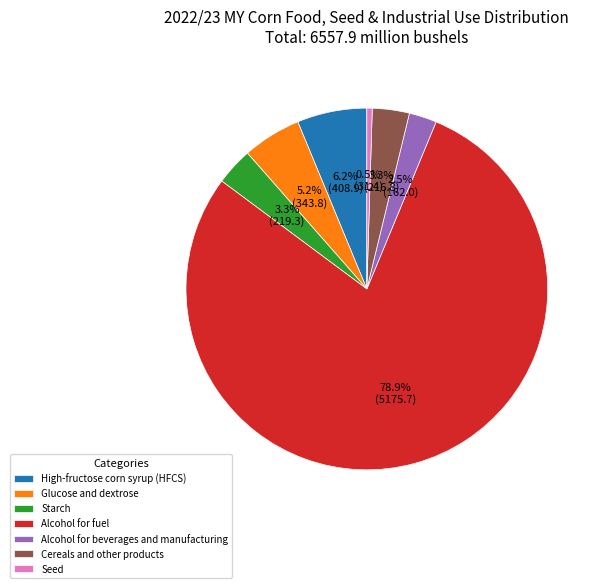

Approximately how many times larger is the value at High-fructose corn syrup (HFCS) compared to Alcohol for beverages and manufacturing?

2.5